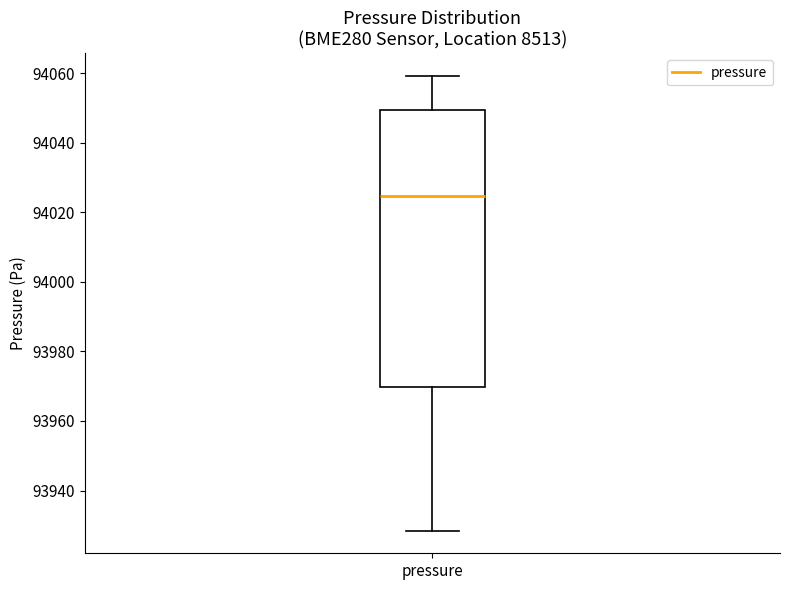

Read this box plot against the y-axis: the position of the median line, the range covered by the box, and the ends of both whiskers. The values are not printed on the chart, so give them approximately, as read against the axis.

median 94024, box 93970 to 94050, whiskers 93928 to 94060